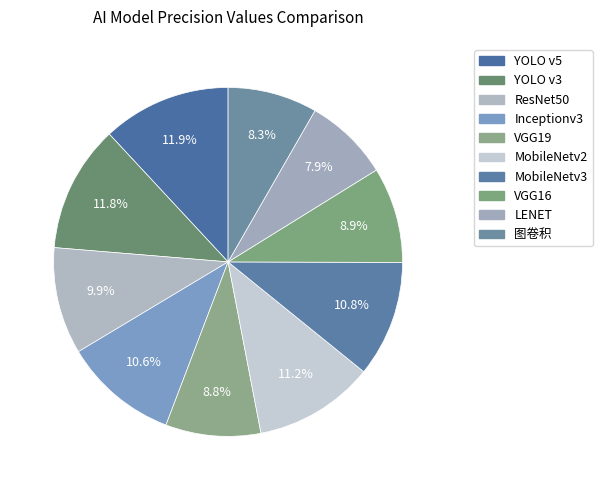

How many segments does this pie chart have?

10